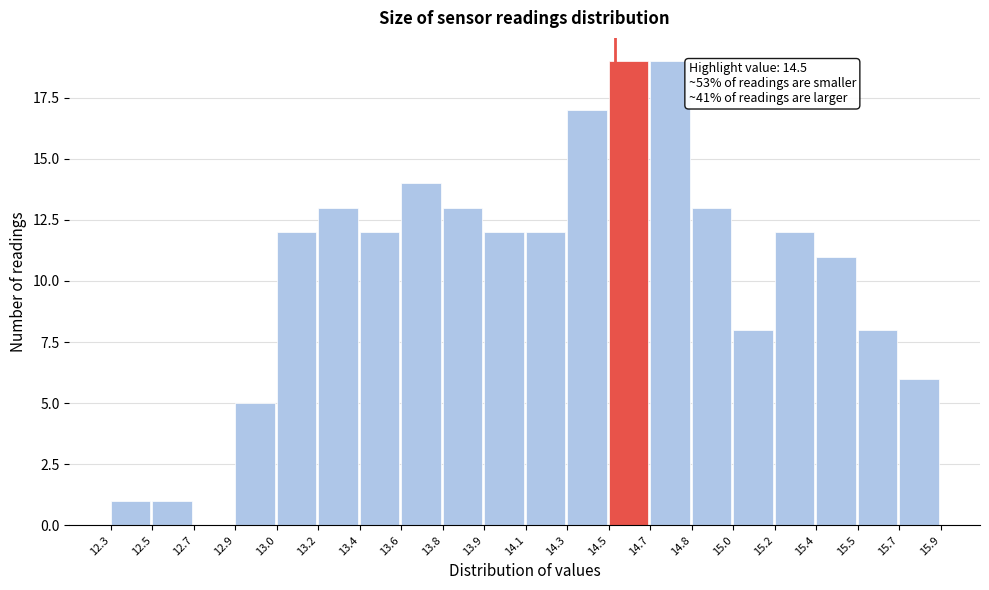

Reading left to right, extract all data points from this chart.

12.3=1	12.5=1	12.7=0	12.9=5	13.0=12	13.2=13	13.4=12	13.6=14	13.8=13	13.9=12	14.1=12	14.3=17	14.5=19	14.7=19	14.8=13	15.0=8	15.2=12	15.4=11	15.5=8	15.7=6